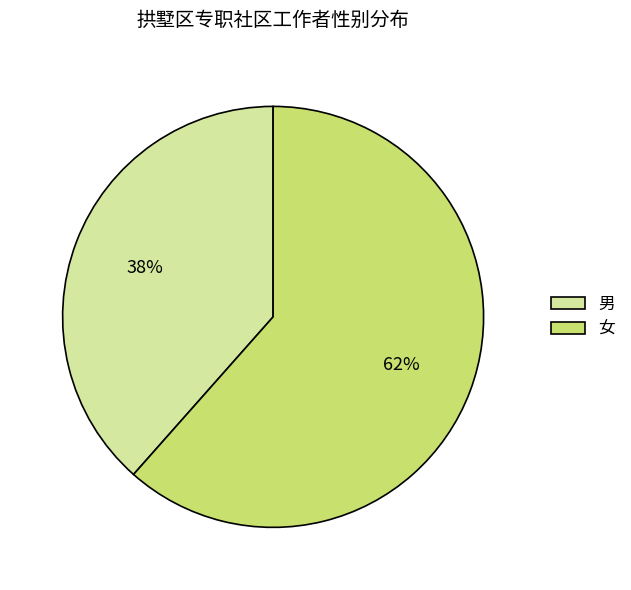

What percentage is the 男 slice, to the nearest percent?

38%